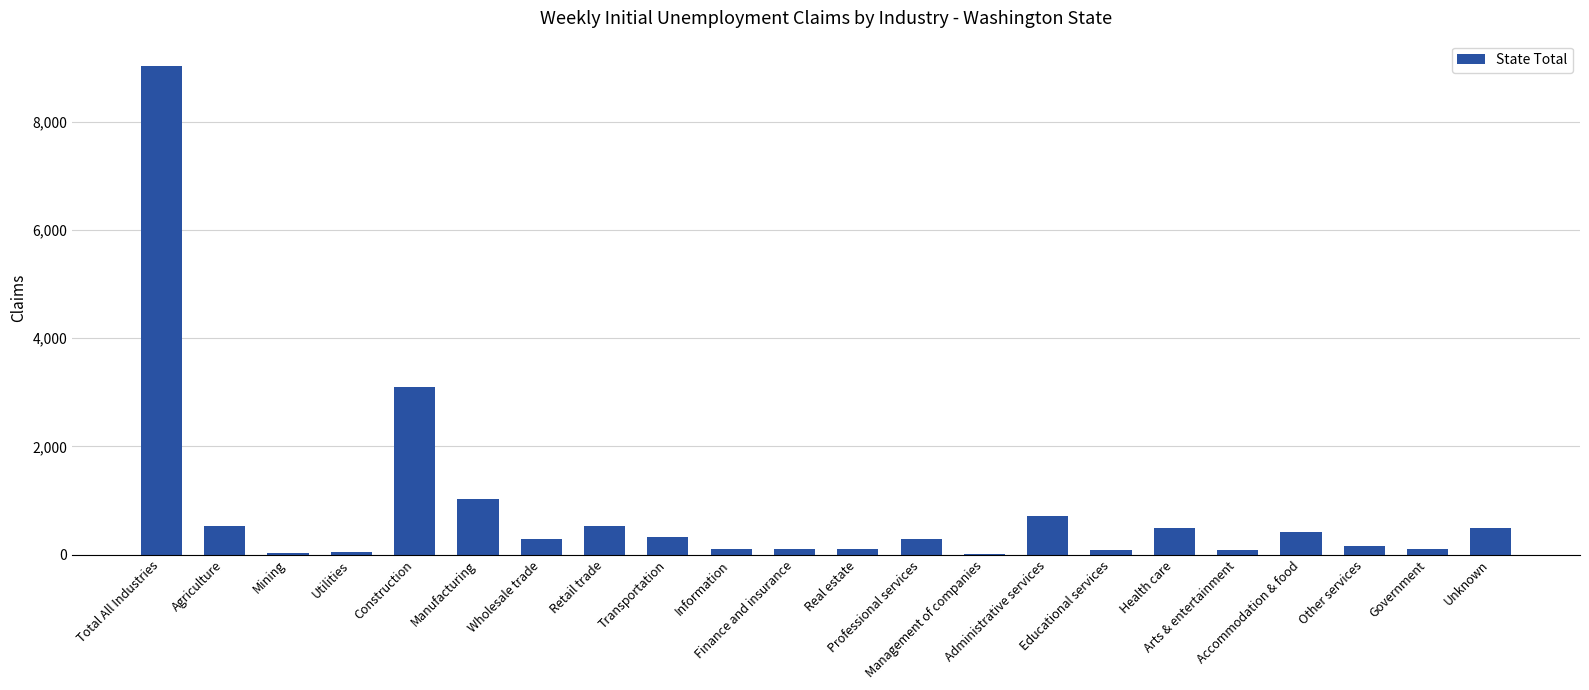

What is the greatest value displayed?

9023